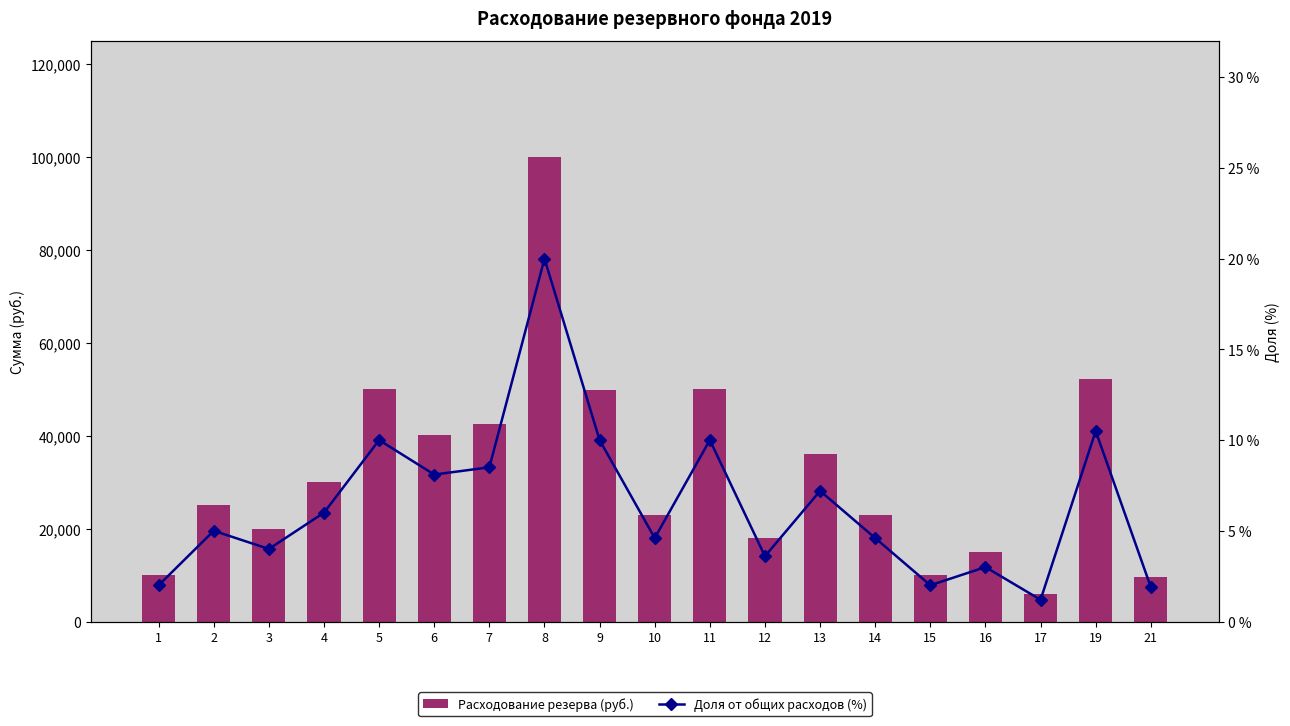

At which category does the chart reach its peak across all series?

8